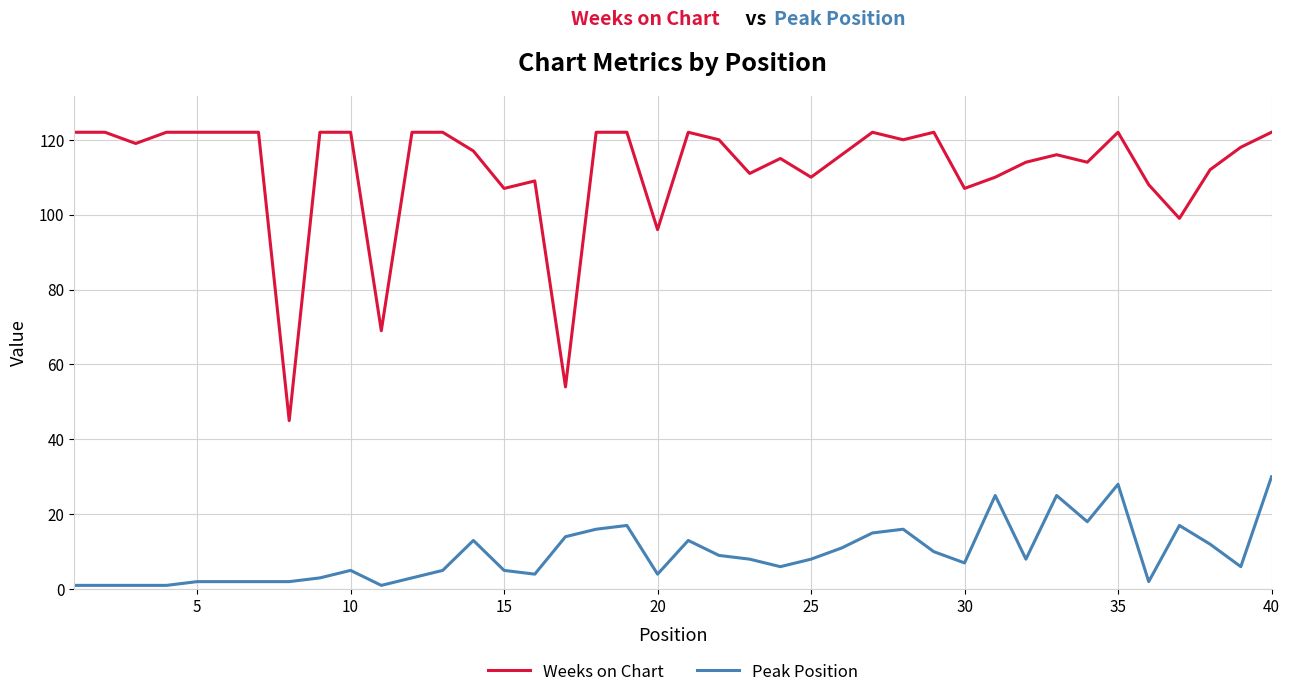

True or false: Peak Position and Weeks on Chart cross at least once.

False